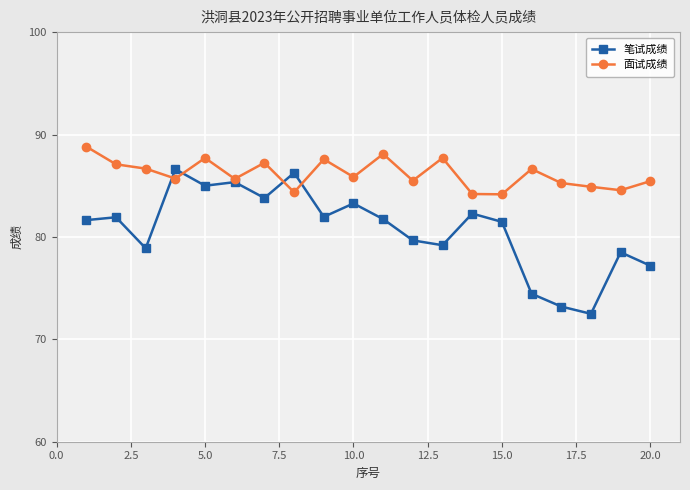

Which series has the widest spread of values?

笔试成绩